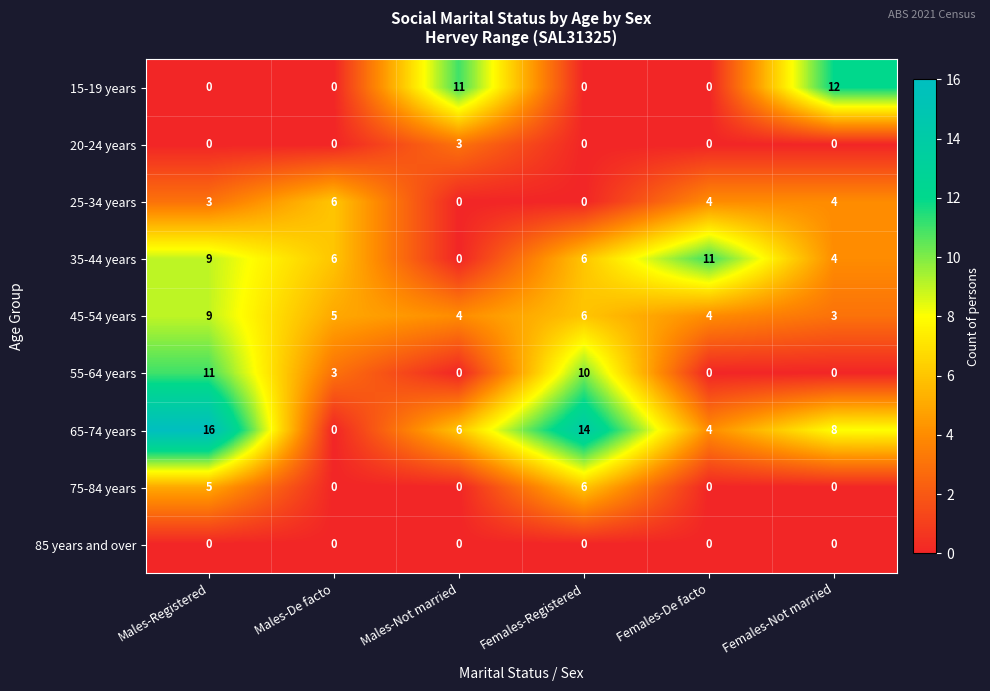

At which label does 25-34 years first exceed 4?

Males-De facto